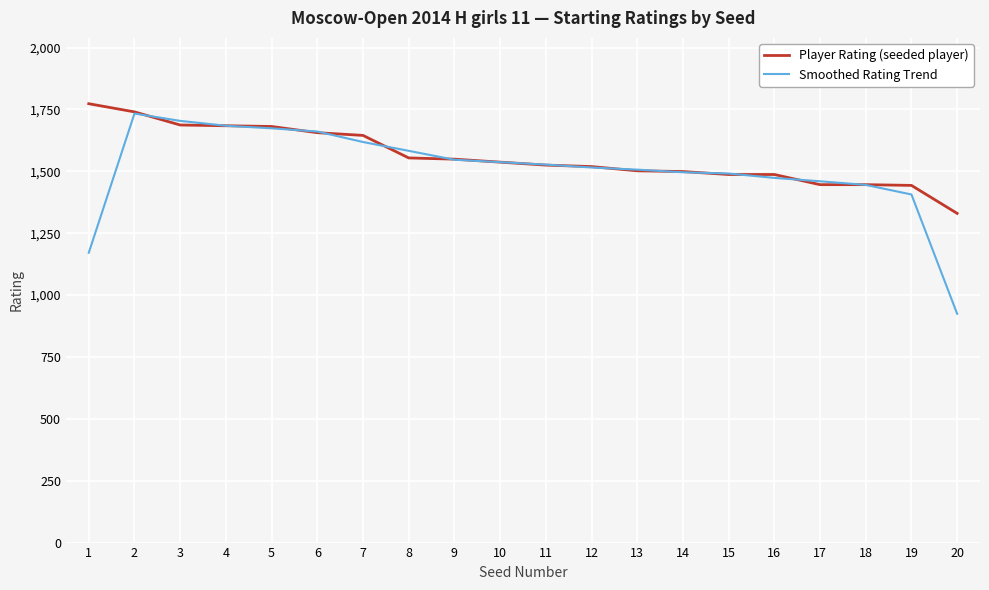

At which category is the sum across all series the highest?

2